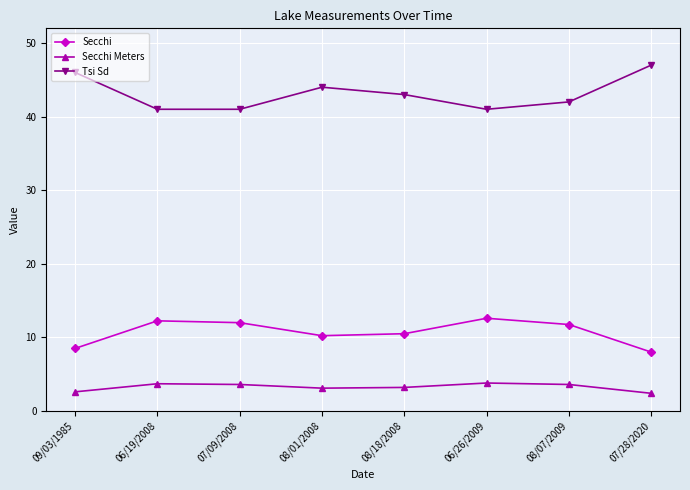

The Secchi series shows 10.5 at 08/18/2008. True or false?

True